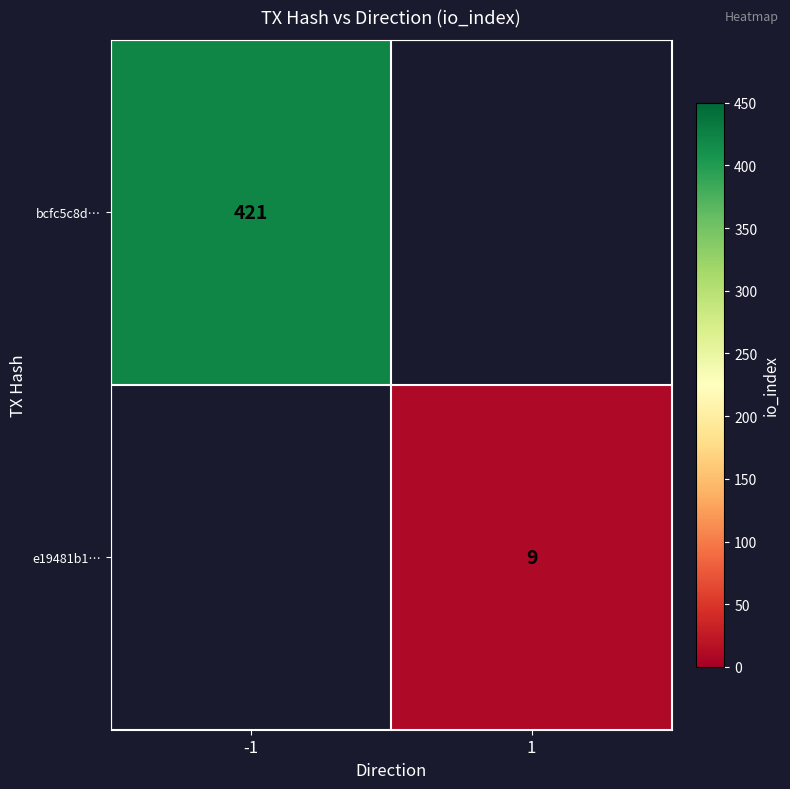

The e19481b1… series shows 9 at 1. True or false?

True